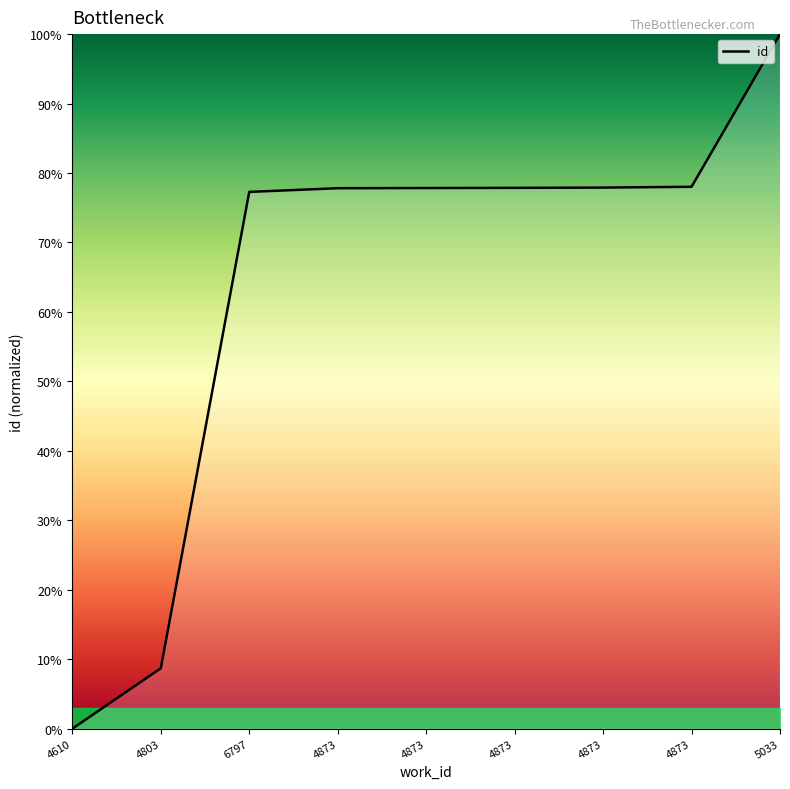

What is the difference between the second highest and second lowest values?

69.3